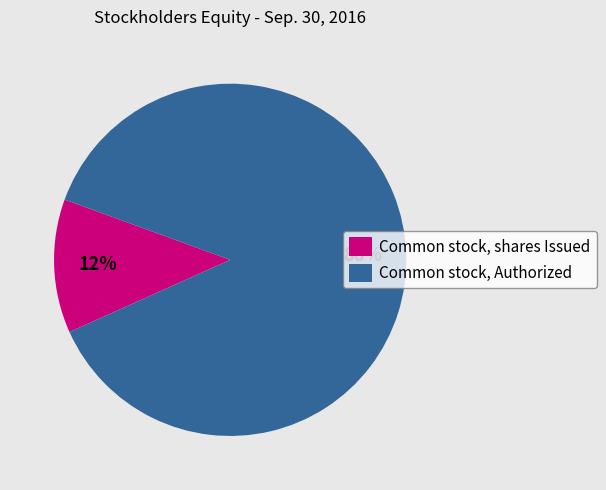

The Common stock, shares Issued slice represents 12% of the pie. True or false?

True